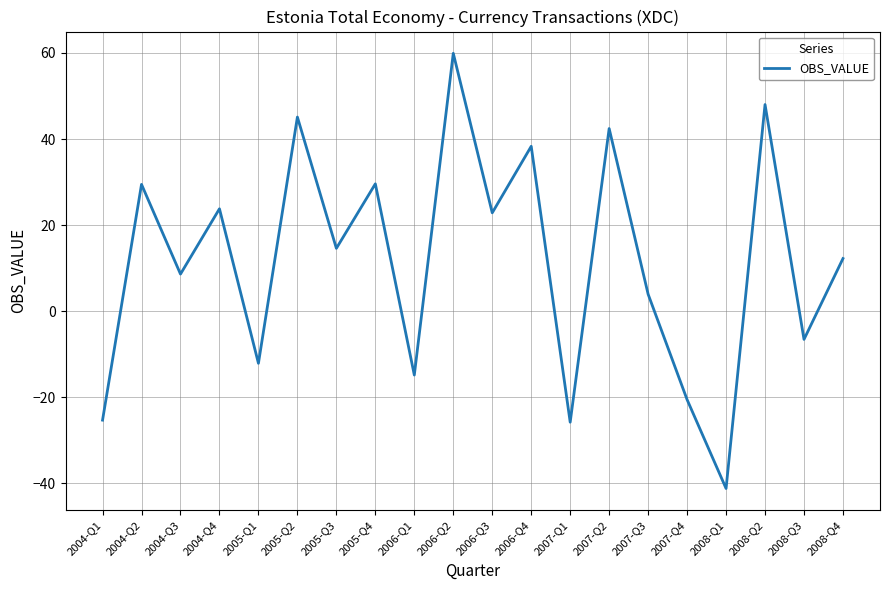

Approximately how many times larger is the value at 2006-Q3 compared to 2008-Q4?

1.9